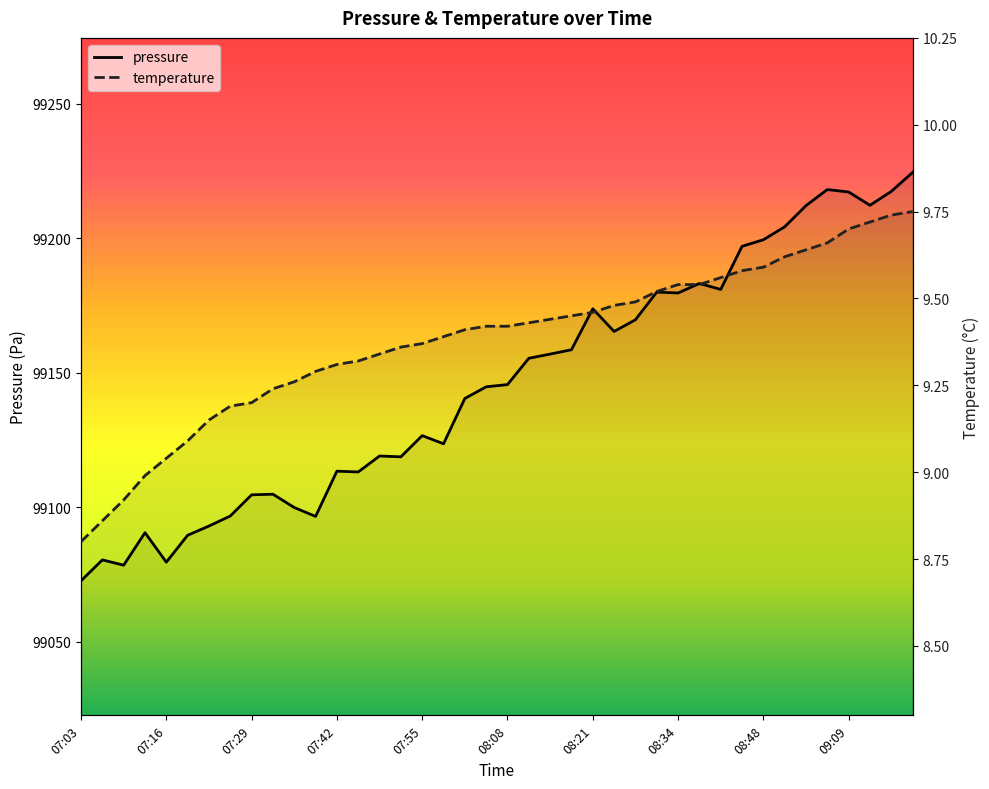

What are all the series names shown in the legend?

pressure, temperature